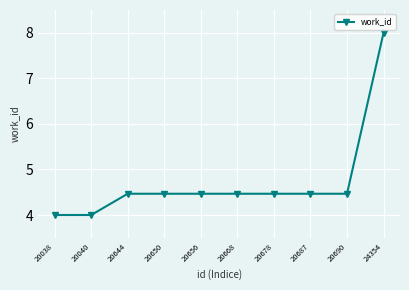

What is the sum of the values at 20678 and 20690?

8.9